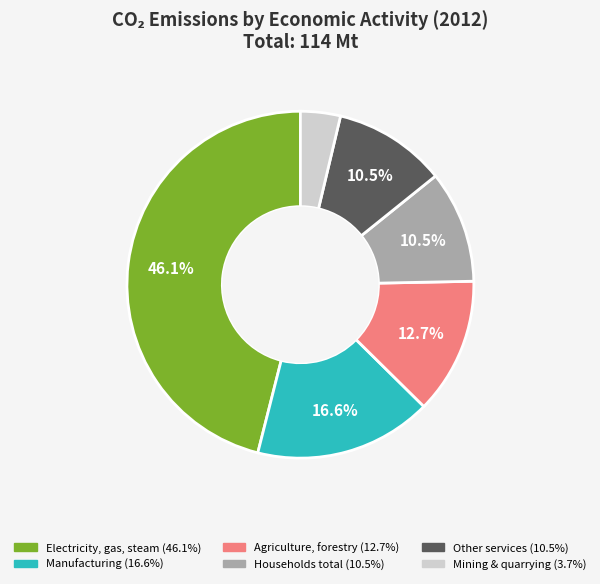

Is there any slice that represents more than half of the pie?

No